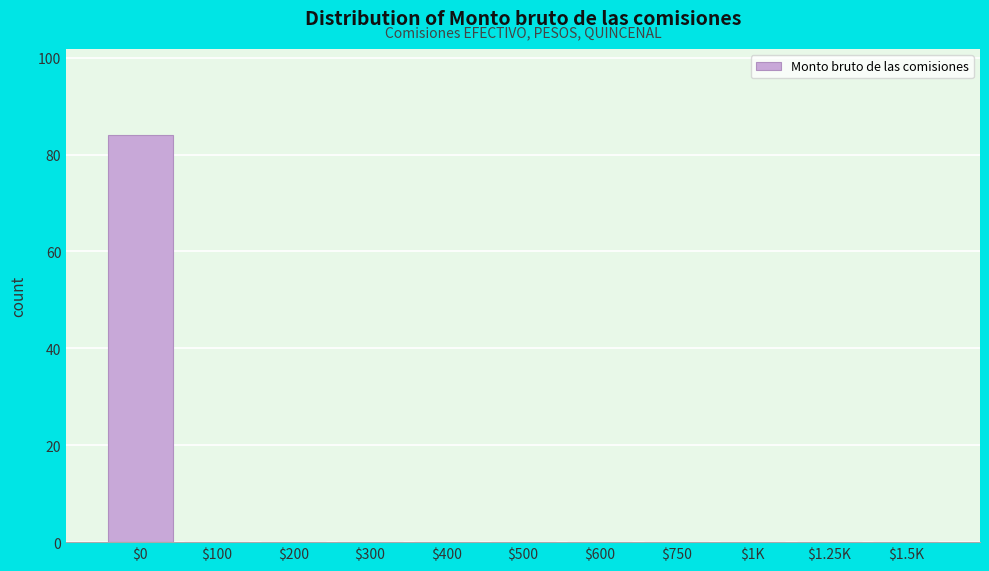

What is the sum of all values?

84